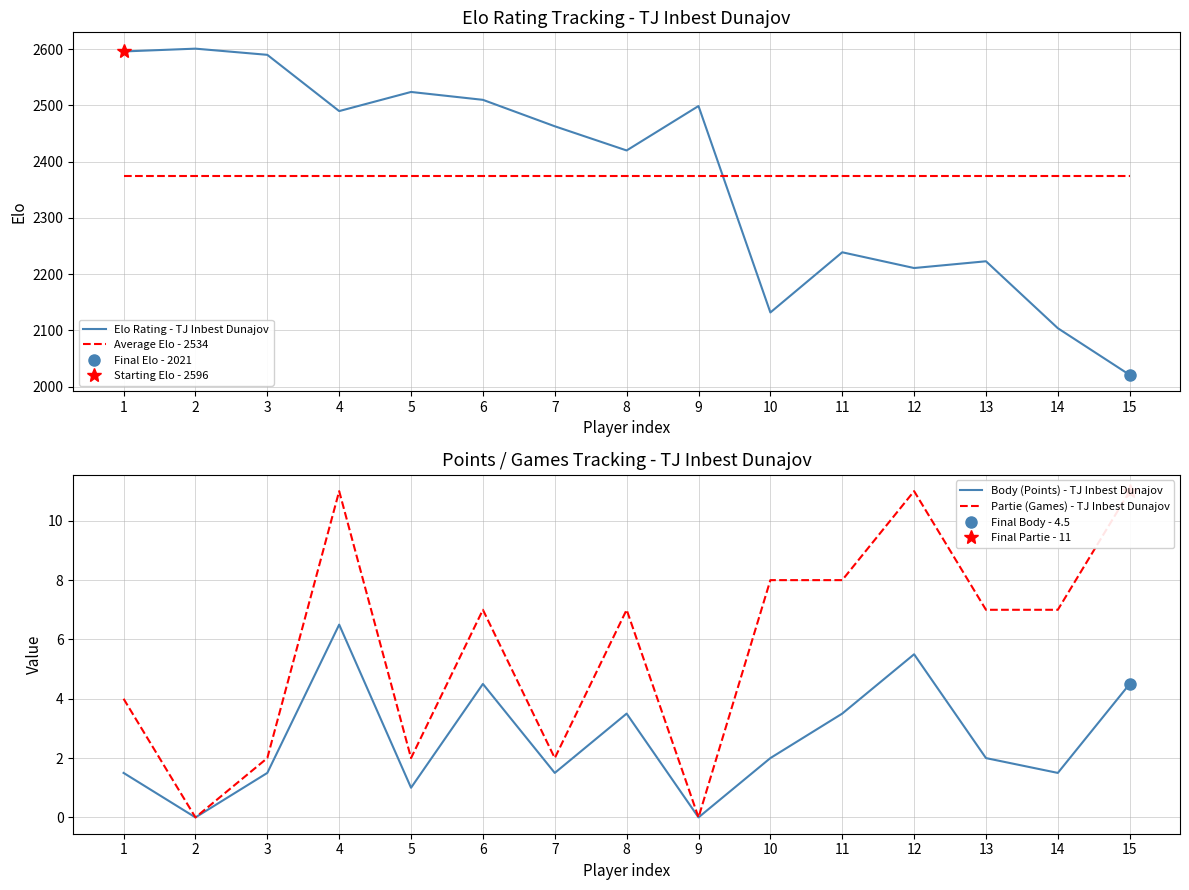

True or false: Elo Rating - TJ Inbest Dunajov and Average Elo - 2534 cross at least once.

True